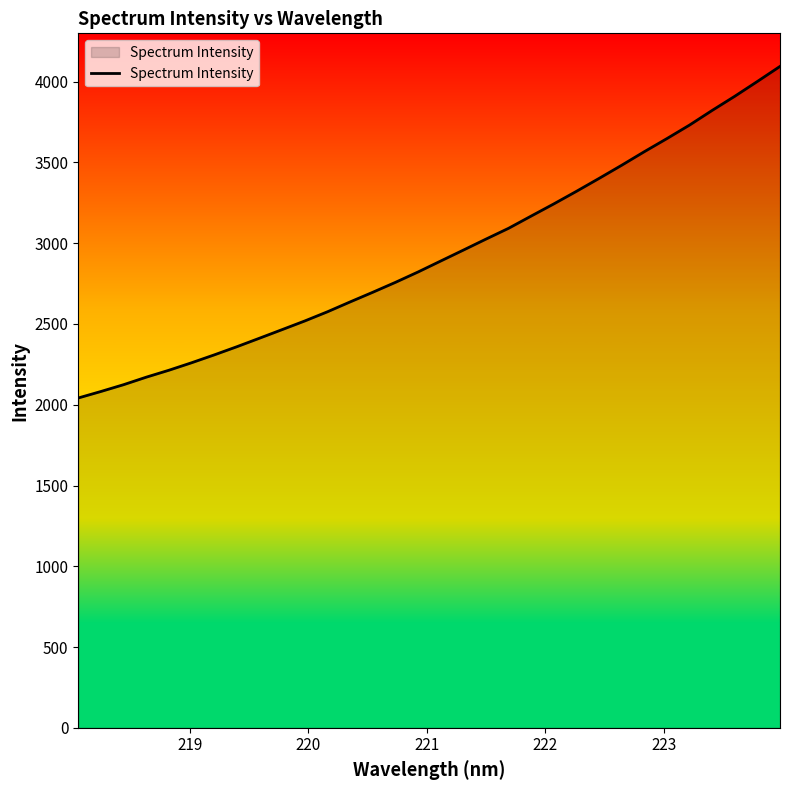

What is the difference between the maximum and minimum values?

2053.0